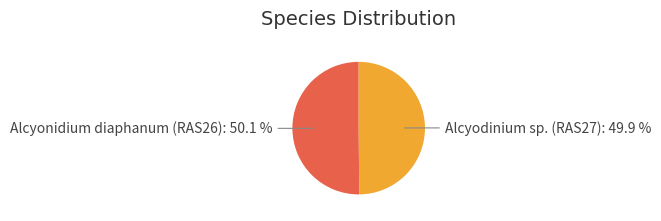

Is there a majority slice in this chart?

Yes